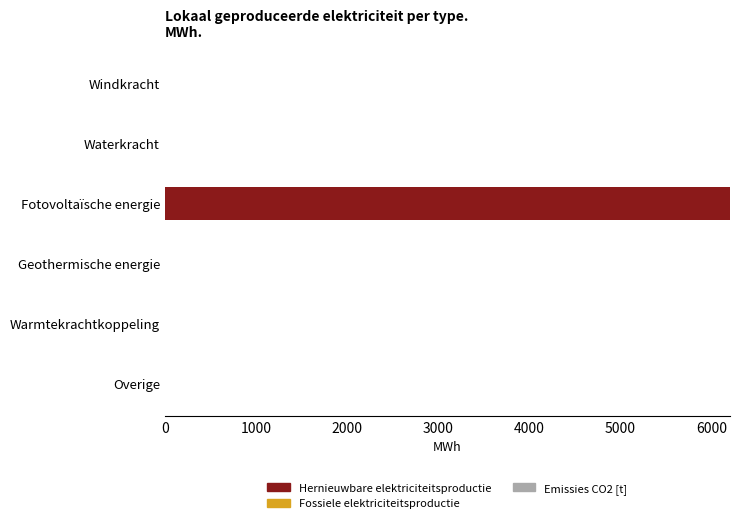

Is it true that the value at Fotovoltaïsche energie is 6201.1?

True